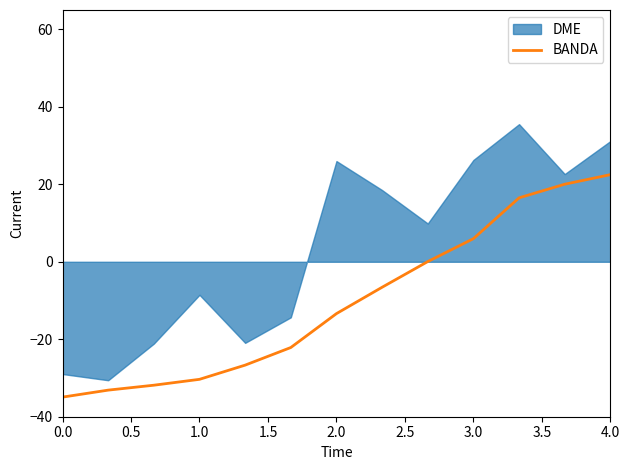

What is the minimum value shown in the chart?

-34.9